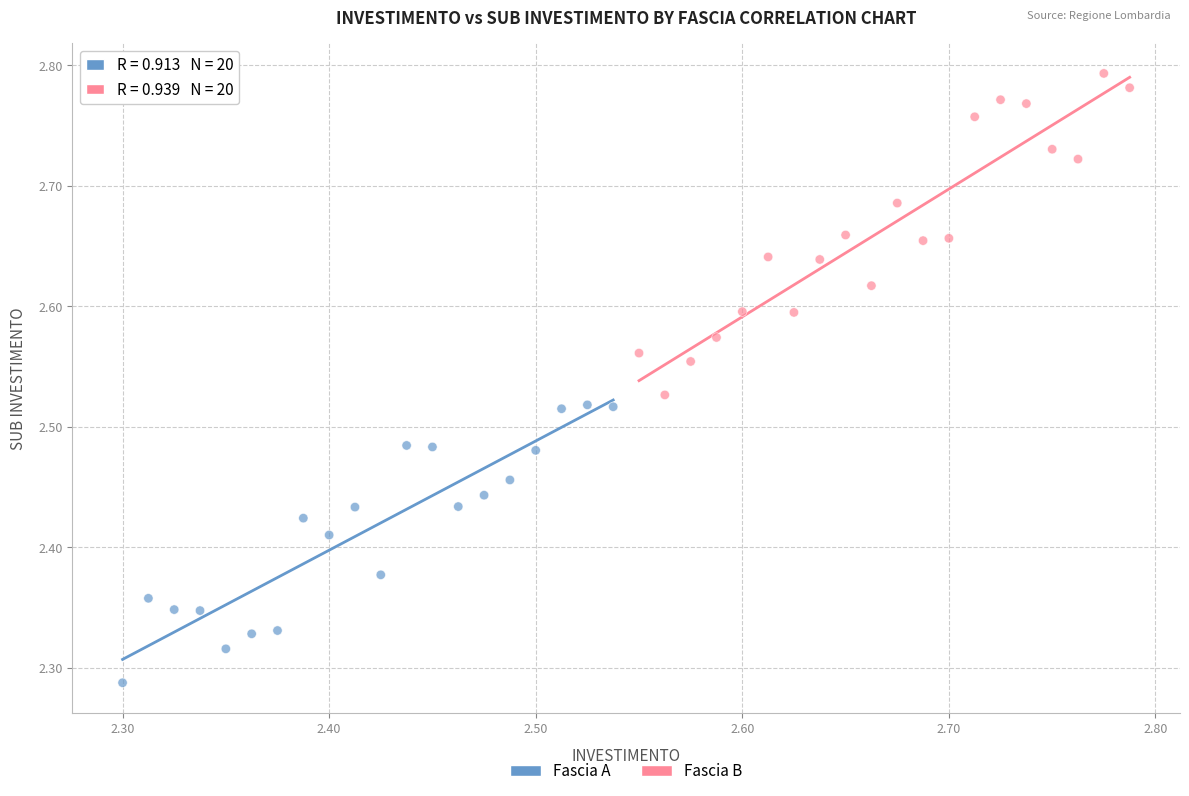

Which series has the largest Y range (max minus min)?

Fascia B